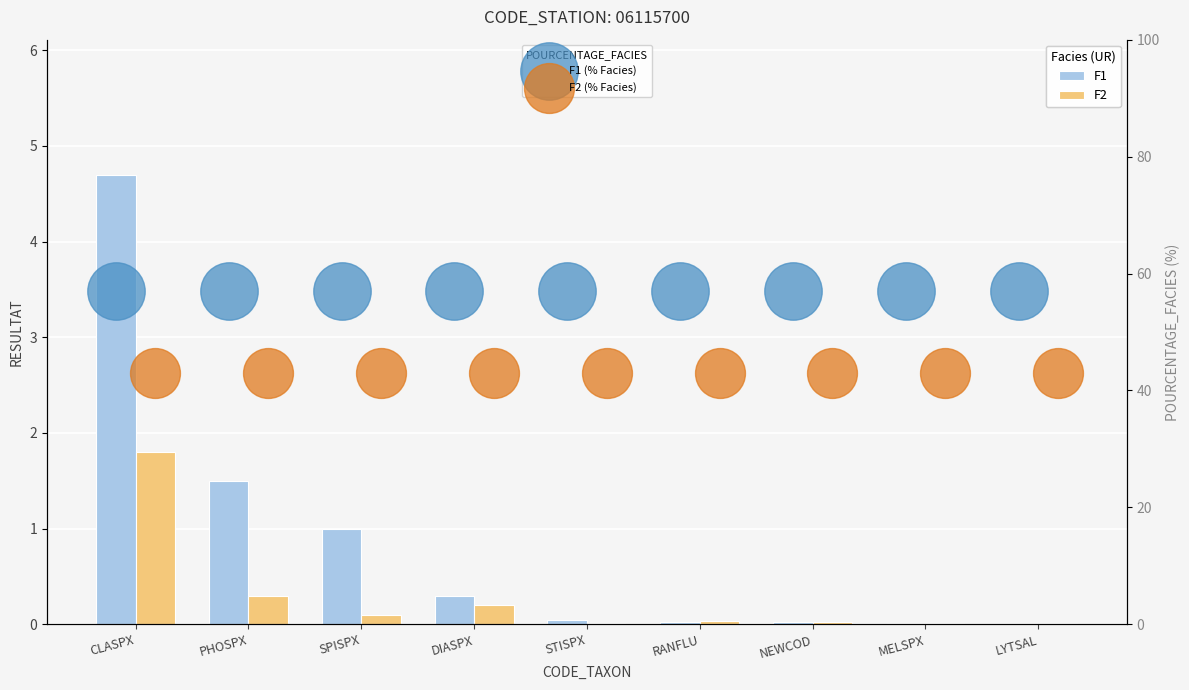

Which series reaches the minimum Y coordinate?

F1